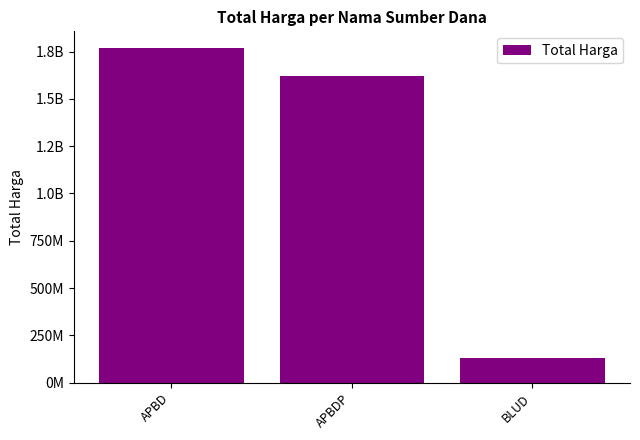

At which label is the value closest to 949117622?

APBDP